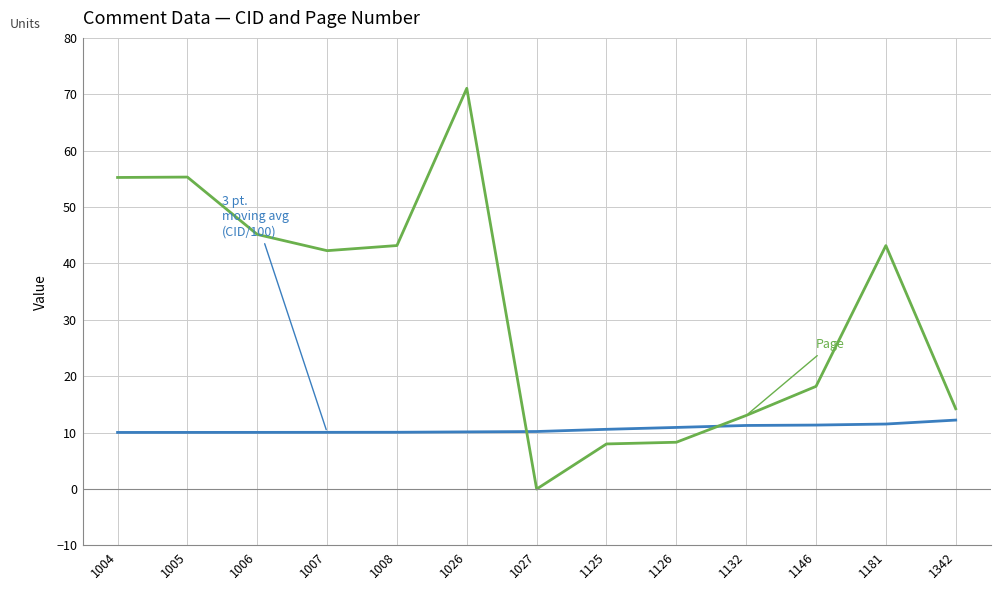

What is the spread (max minus min) of values at 1004?

45.2